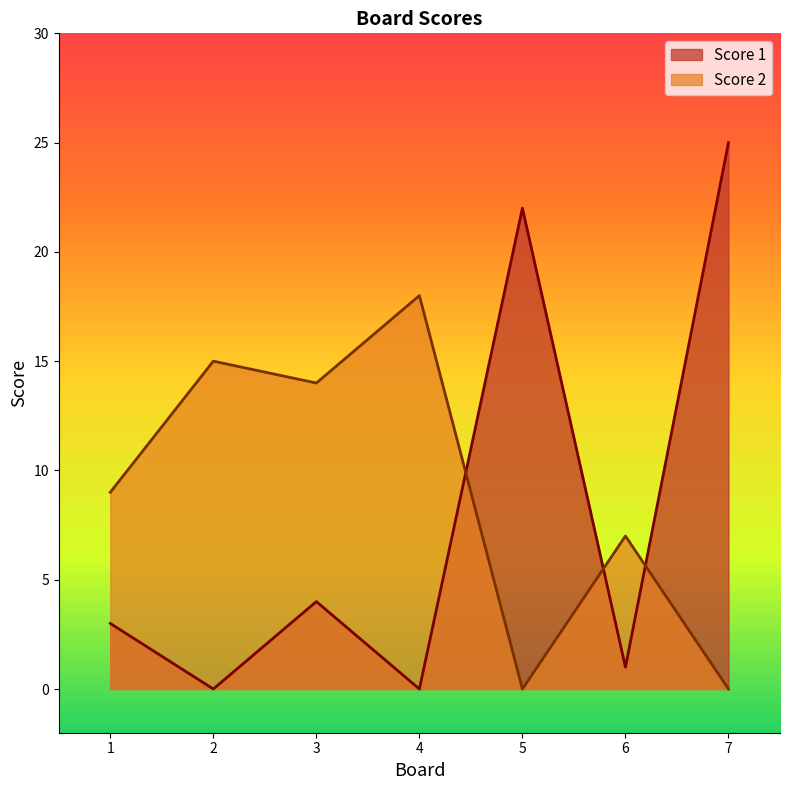

What is the difference between the maximum and minimum values in the Score 2 series?

18